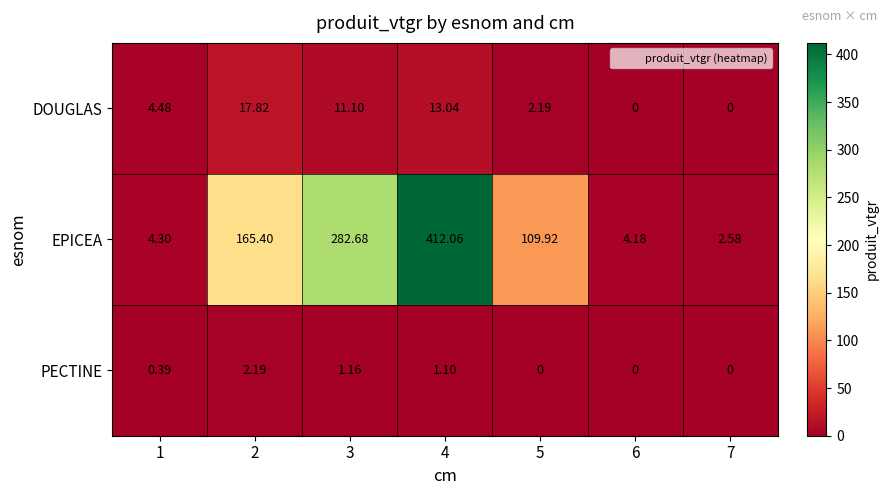

How many series are shown in this chart?

3